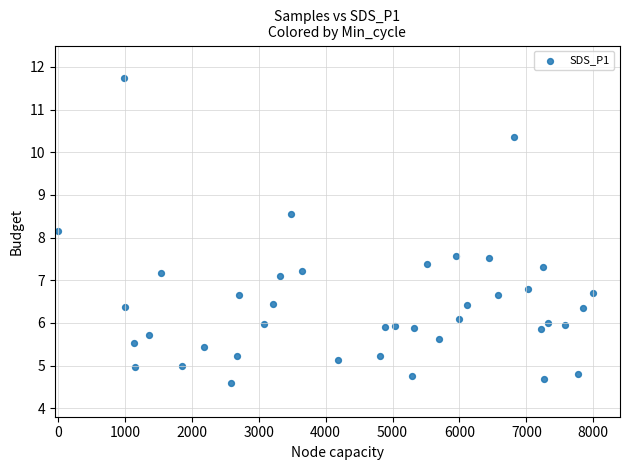

What Y value in the scatter plot is closest to 8?

8.2